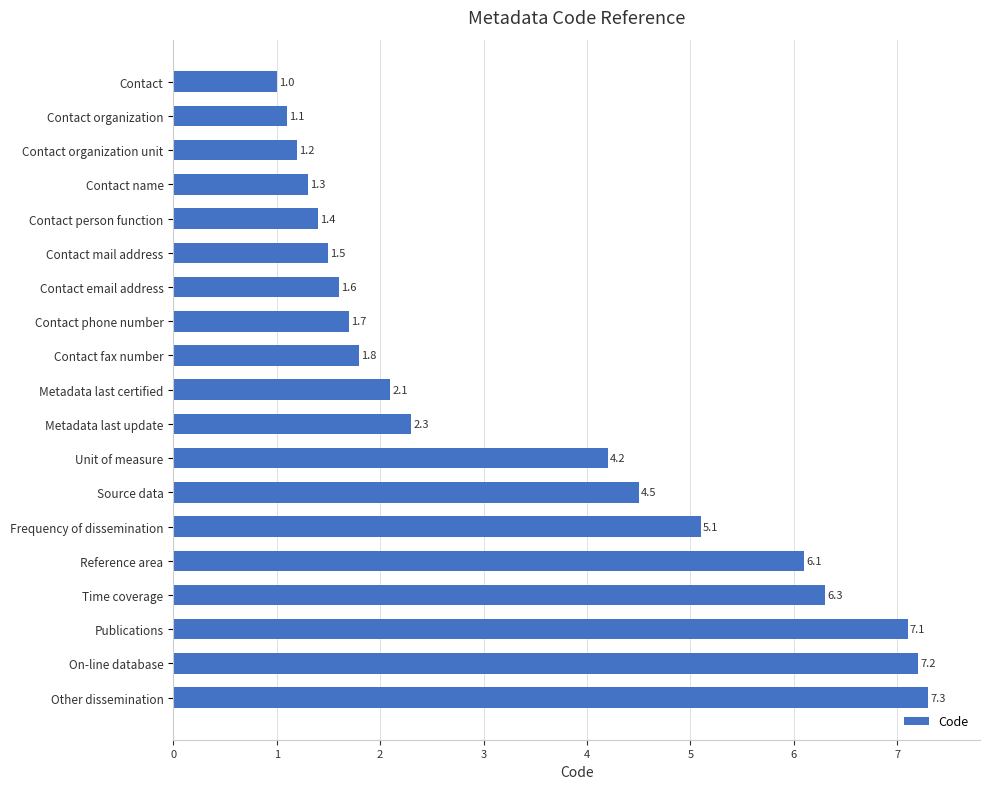

List the labels in order of value, smallest first.

Contact, Contact organization, Contact organization unit, Contact name, Contact person function, Contact mail address, Contact email address, Contact phone number, Contact fax number, Metadata last certified, Metadata last update, Unit of measure, Source data, Frequency of dissemination, Reference area, Time coverage, Publications, On-line database, Other dissemination